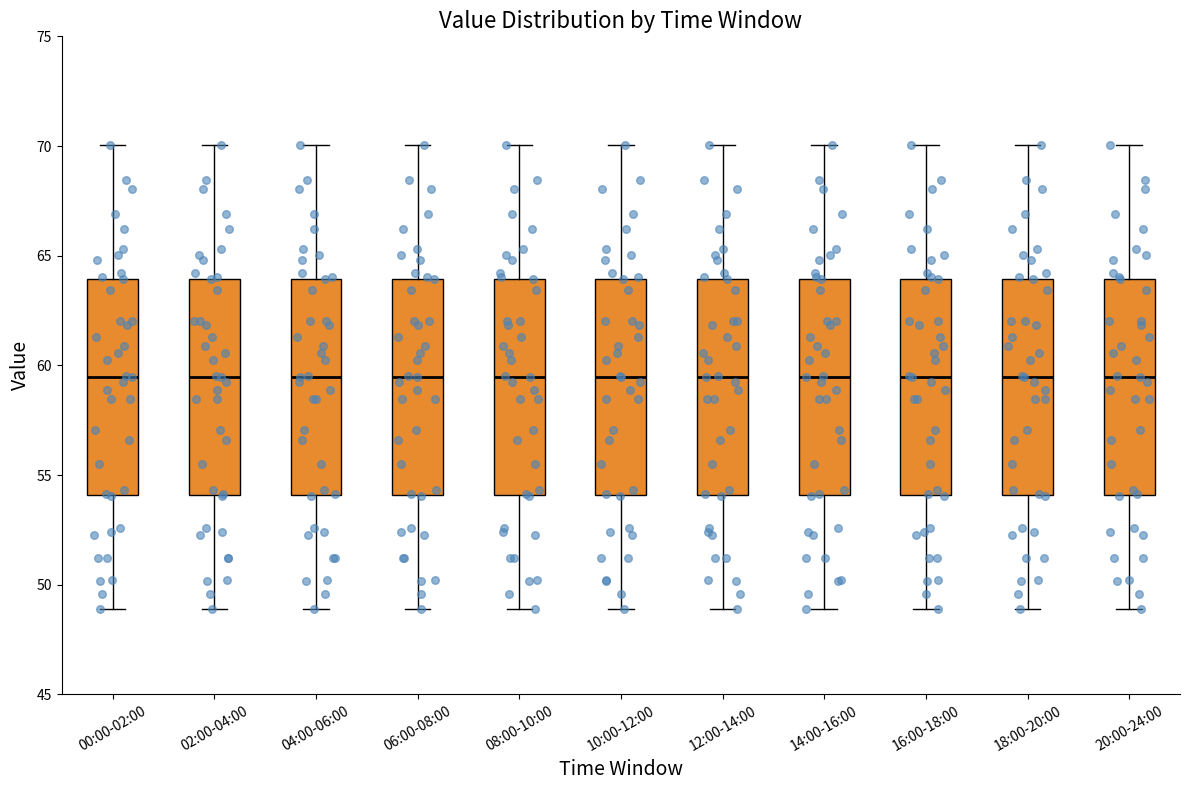

Reading left to right, read every box against the y-axis: the position of its median line, the range the box covers, and the ends of its whiskers. The values are not printed on the chart, so give them approximately, as read against the axis.

00:00-02:00: median 59.5, box 54.0 to 64.0, whiskers 49.0 to 70.0
02:00-04:00: median 59.5, box 54.0 to 64.0, whiskers 49.0 to 70.0
04:00-06:00: median 59.5, box 54.0 to 64.0, whiskers 49.0 to 70.0
06:00-08:00: median 59.5, box 54.0 to 64.0, whiskers 49.0 to 70.0
08:00-10:00: median 59.5, box 54.0 to 64.0, whiskers 49.0 to 70.0
10:00-12:00: median 59.5, box 54.0 to 64.0, whiskers 49.0 to 70.0
12:00-14:00: median 59.5, box 54.0 to 64.0, whiskers 49.0 to 70.0
14:00-16:00: median 59.5, box 54.0 to 64.0, whiskers 49.0 to 70.0
16:00-18:00: median 59.5, box 54.0 to 64.0, whiskers 49.0 to 70.0
18:00-20:00: median 59.5, box 54.0 to 64.0, whiskers 49.0 to 70.0
20:00-24:00: median 59.5, box 54.0 to 64.0, whiskers 49.0 to 70.0